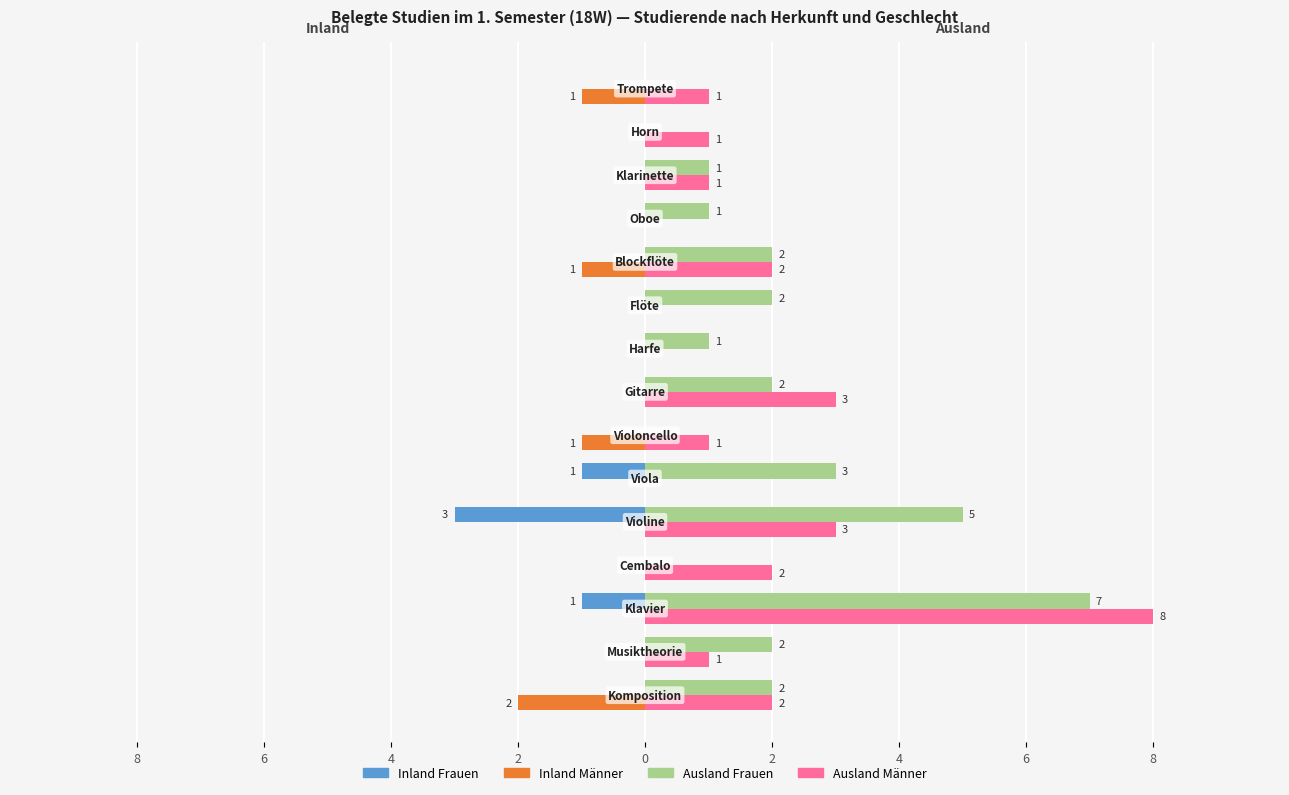

What is the greatest value displayed?

8